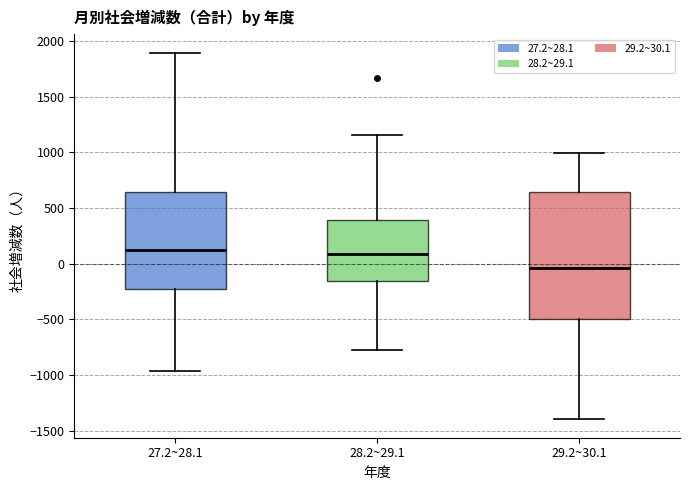

Where does the lower whisker of the box for 27.2~28.1 end on the y-axis? The values are not printed on the chart, so give them approximately, as read against the axis.

-950